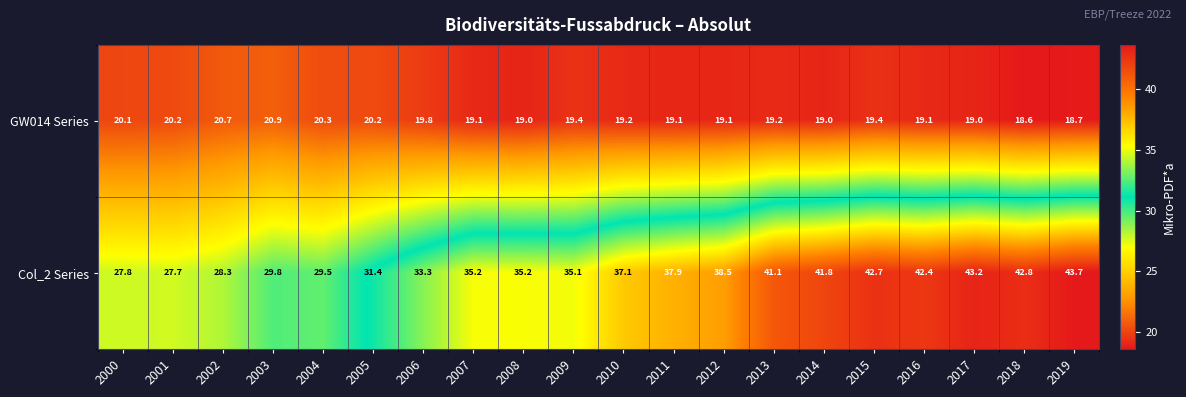

List the series in order of their overall mean, lowest first.

GW014 Series, Col_2 Series